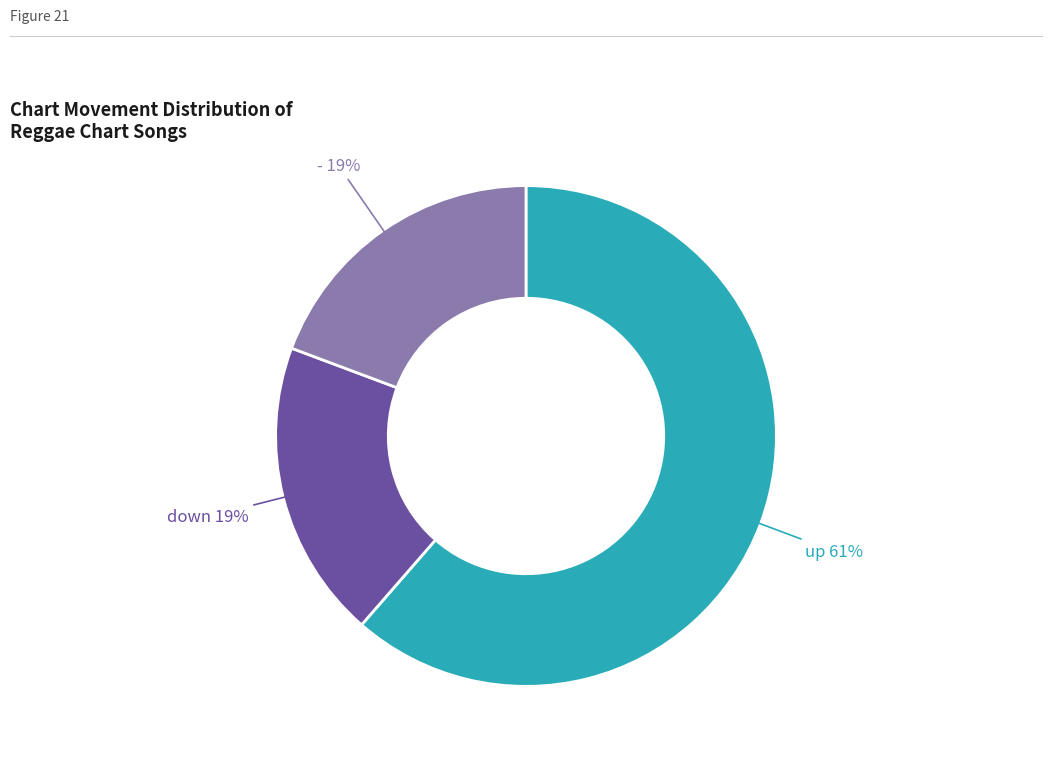

Does any single category account for the majority?

Yes